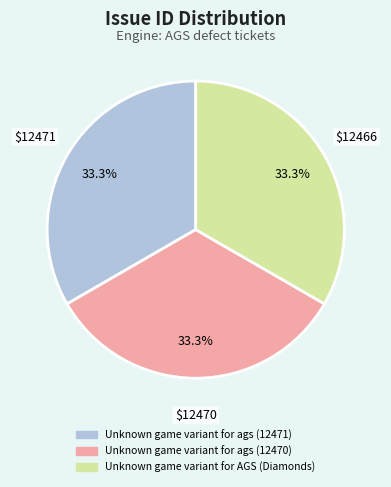

The Unknown game variant for ags (12471) slice represents 33% of the pie. True or false?

True